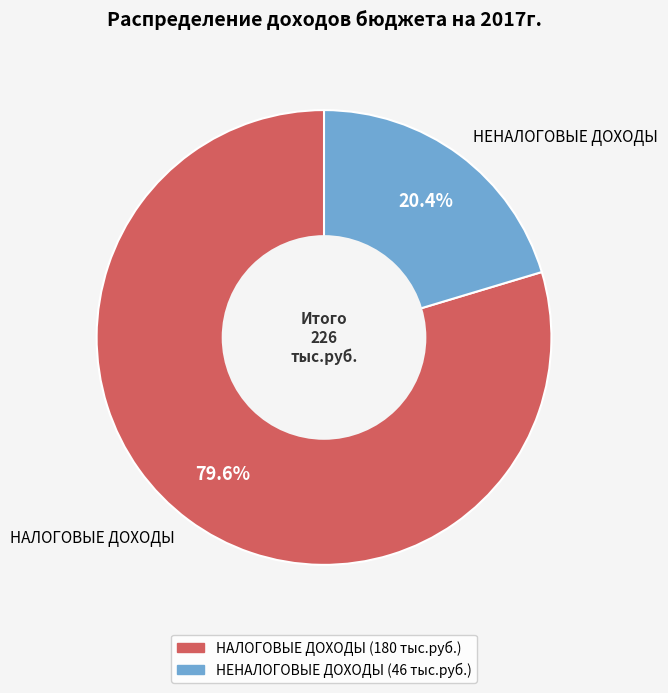

What percentage is the НАЛОГОВЫЕ ДОХОДЫ slice, to the nearest percent?

80%